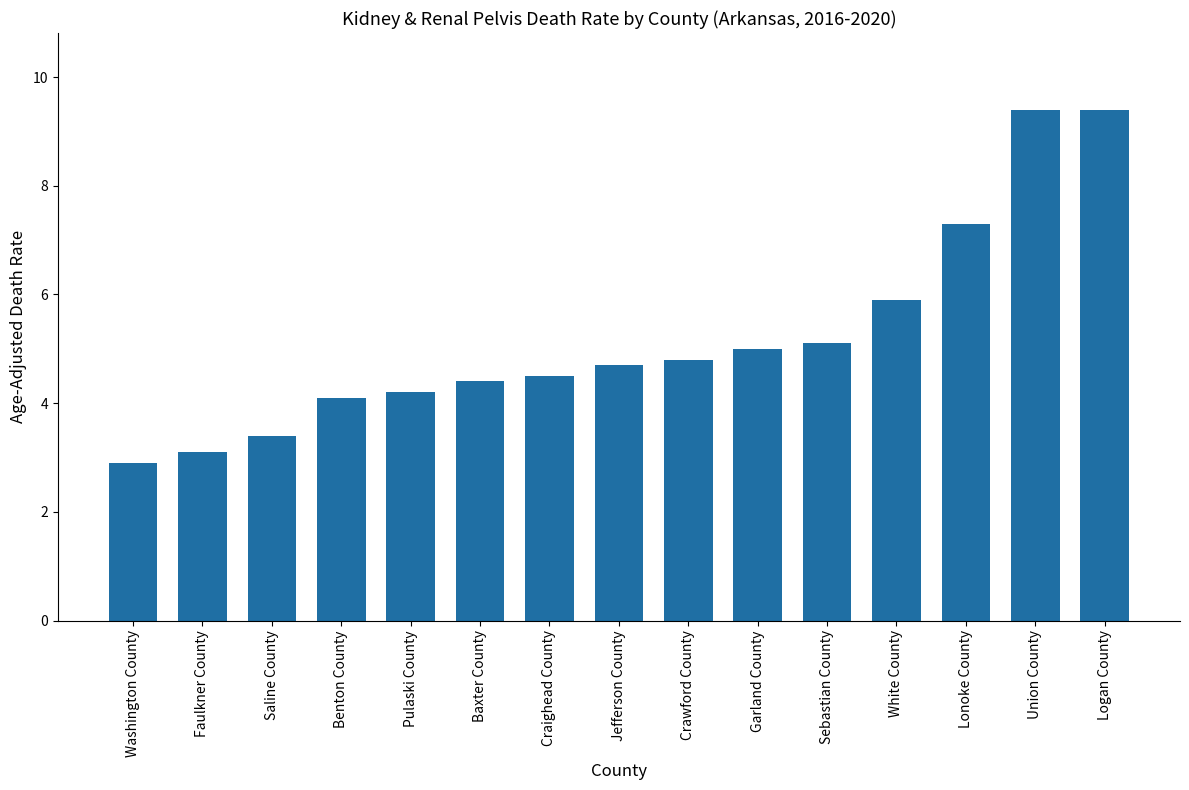

Is it true that the value at Garland County is 9.0?

False